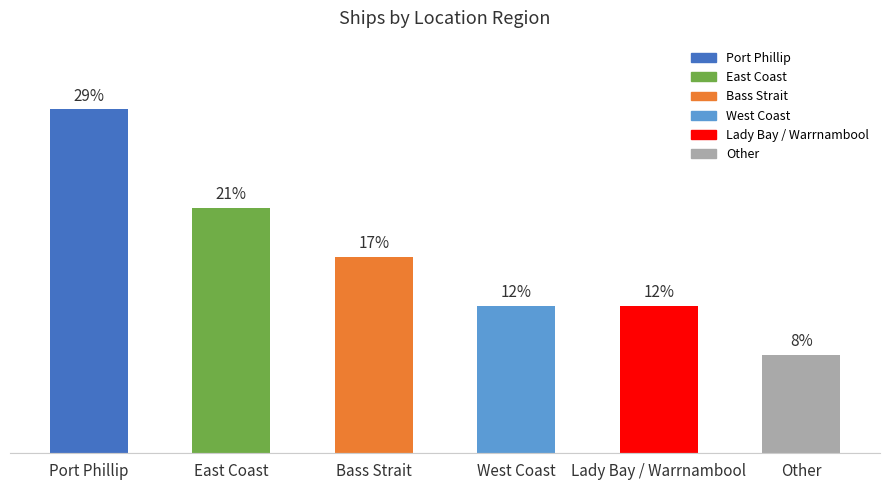

Where does the data first go above 4?

Port Phillip